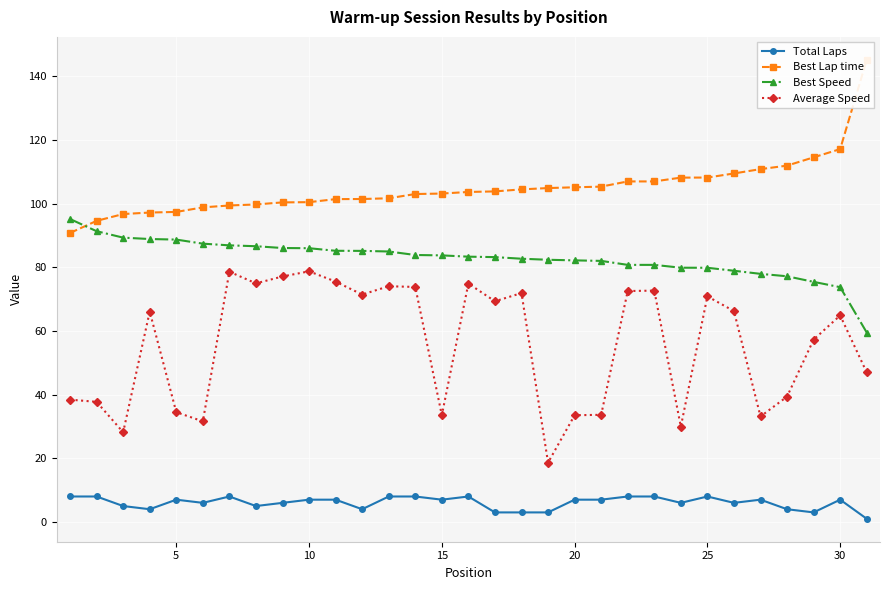

How many series are shown in this chart?

4